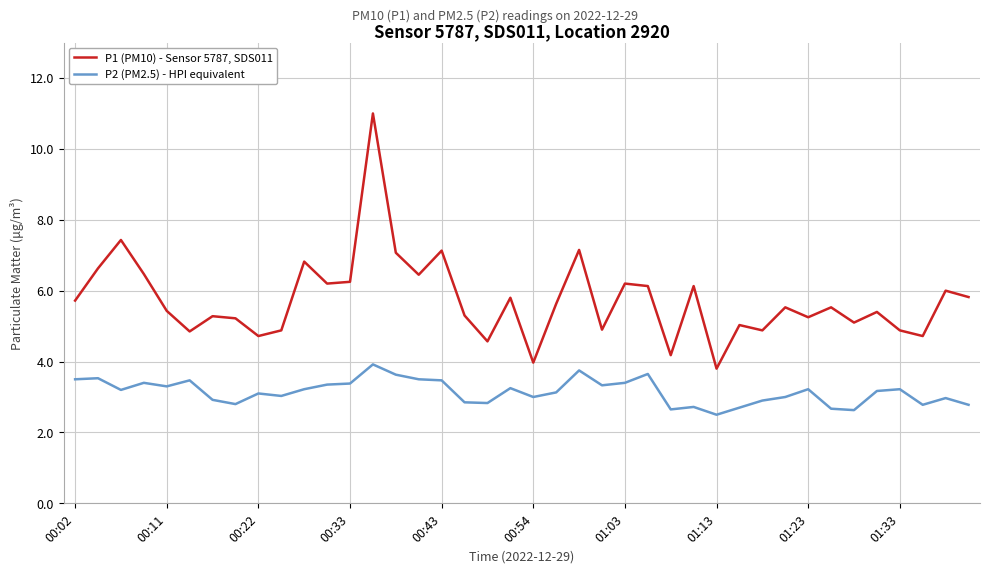

What is the minimum value shown in the chart?

2.5